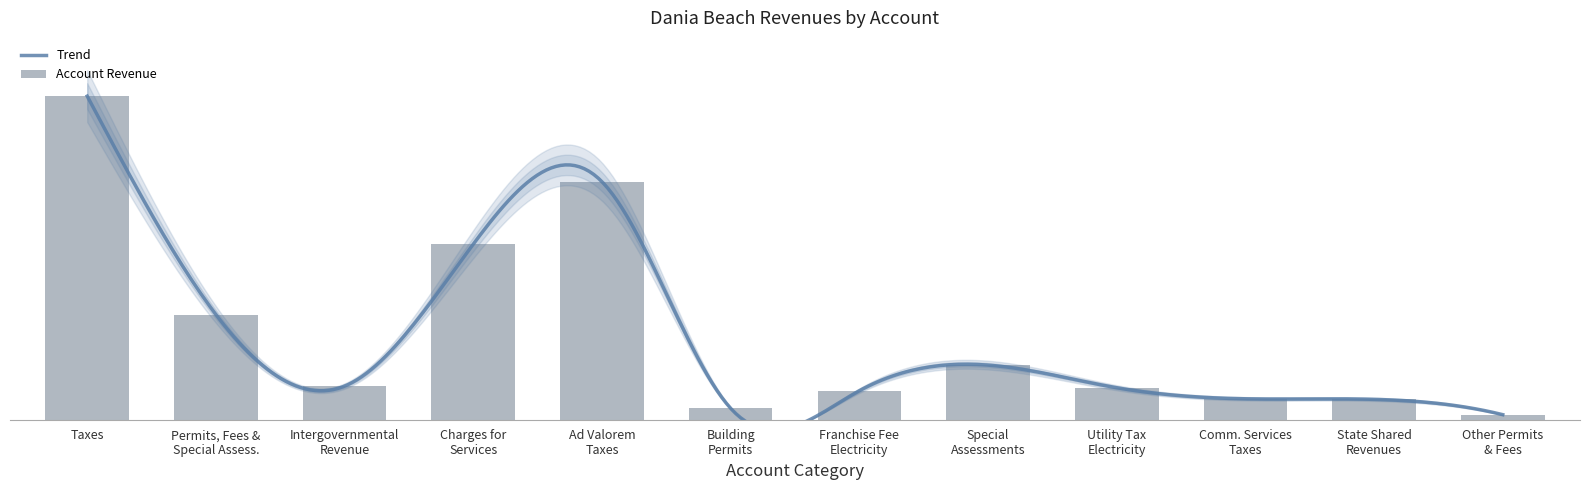

How many bars are there in total?

12